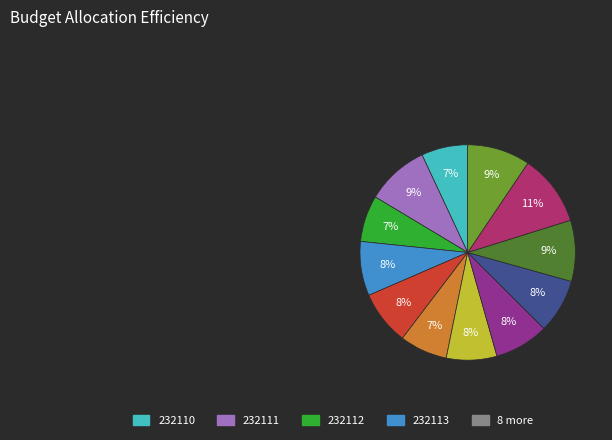

Is there any slice that represents more than half of the pie?

No